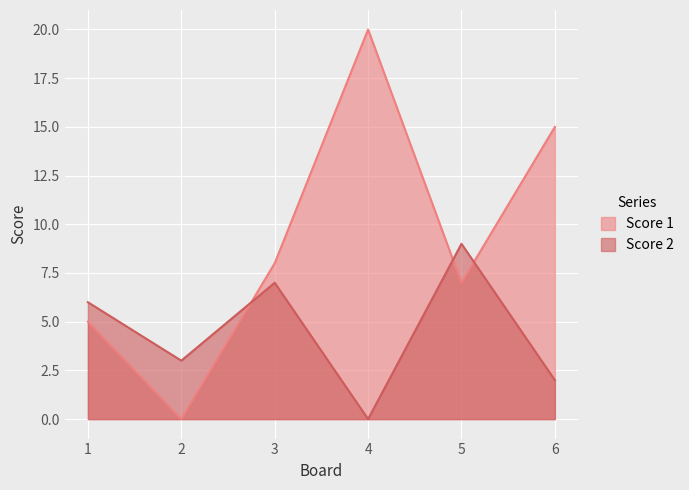

Rank the series at 5 from lowest to highest value.

Score 1, Score 2